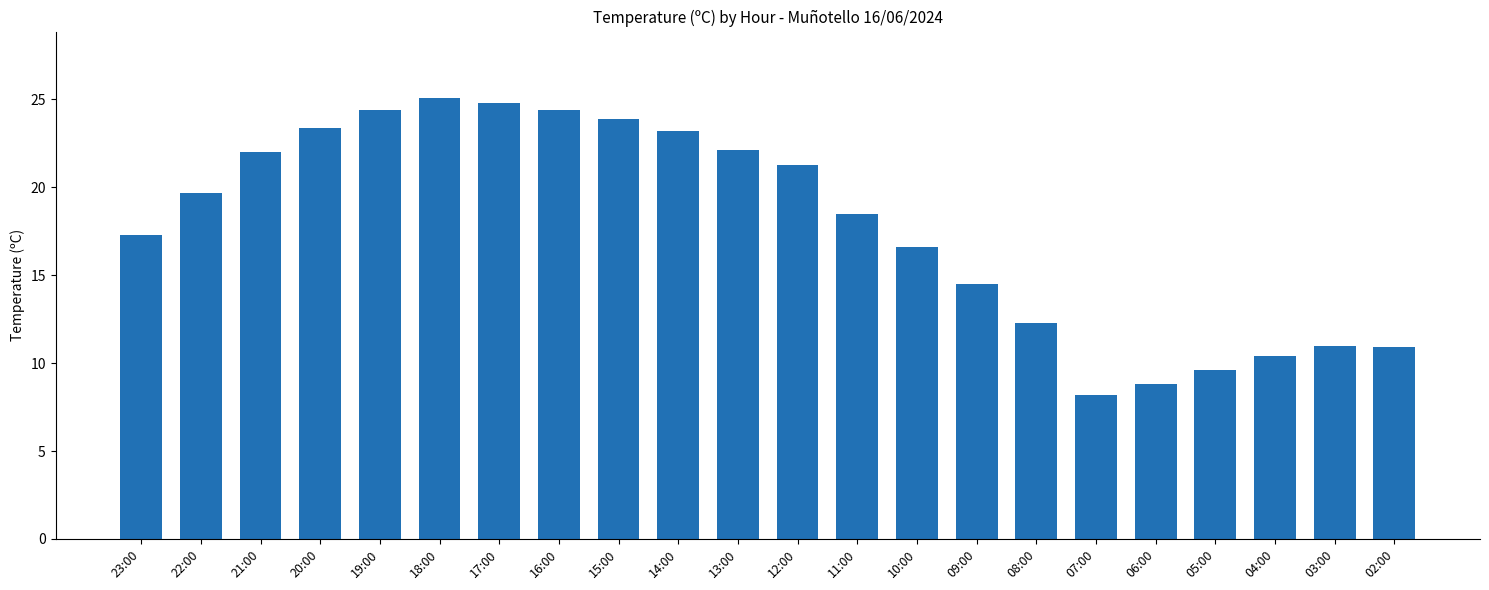

The chart shows a value of 19.7 at 22:00. True or false?

True